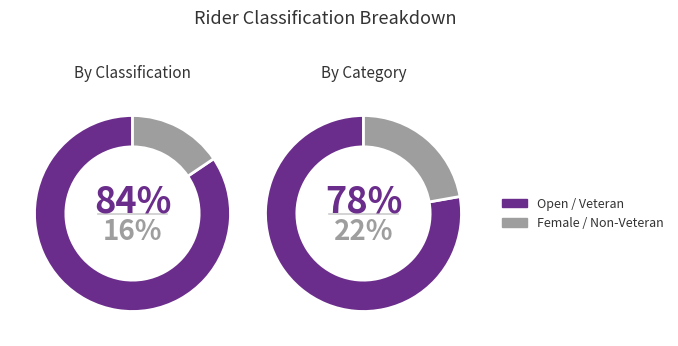

To the nearest percent, what is the average slice percentage?

50%